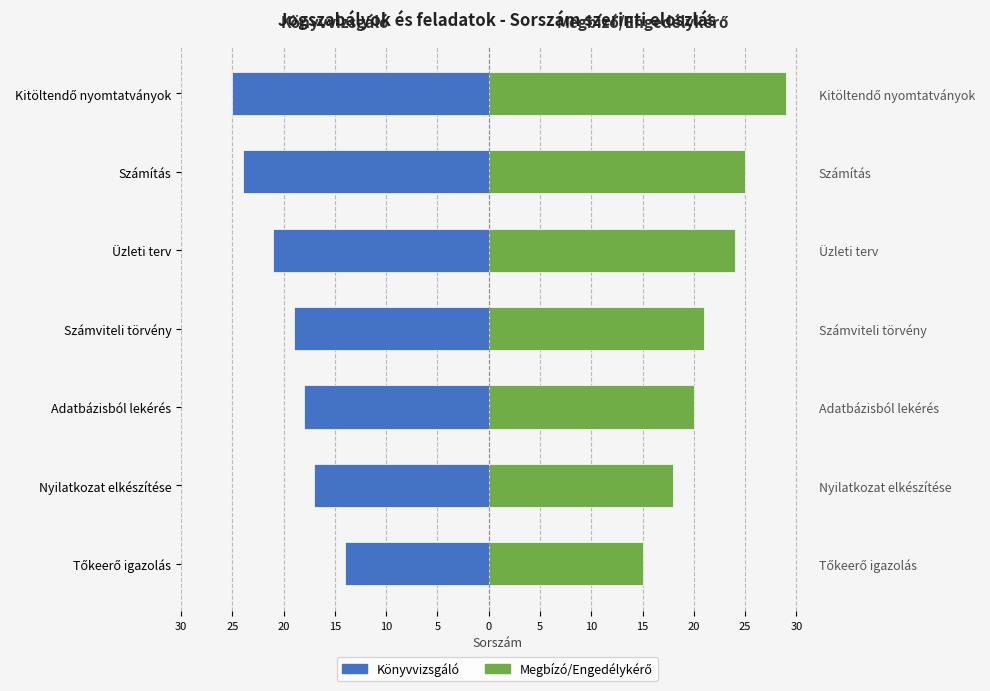

Reading left to right, list all the values displayed in this chart.

Könyvvizsgáló: -14	-17	-18	-19	-21	-24	-25
Megbízó/Engedélykérő: 15	18	20	21	24	25	29